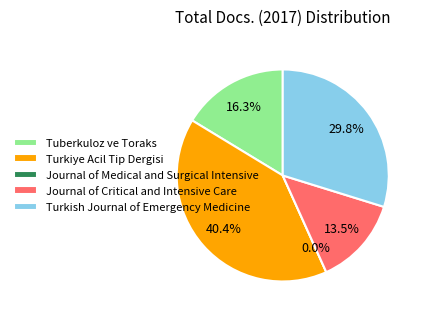

What percentage is the Turkiye Acil Tip Dergisi slice, to the nearest percent?

40%